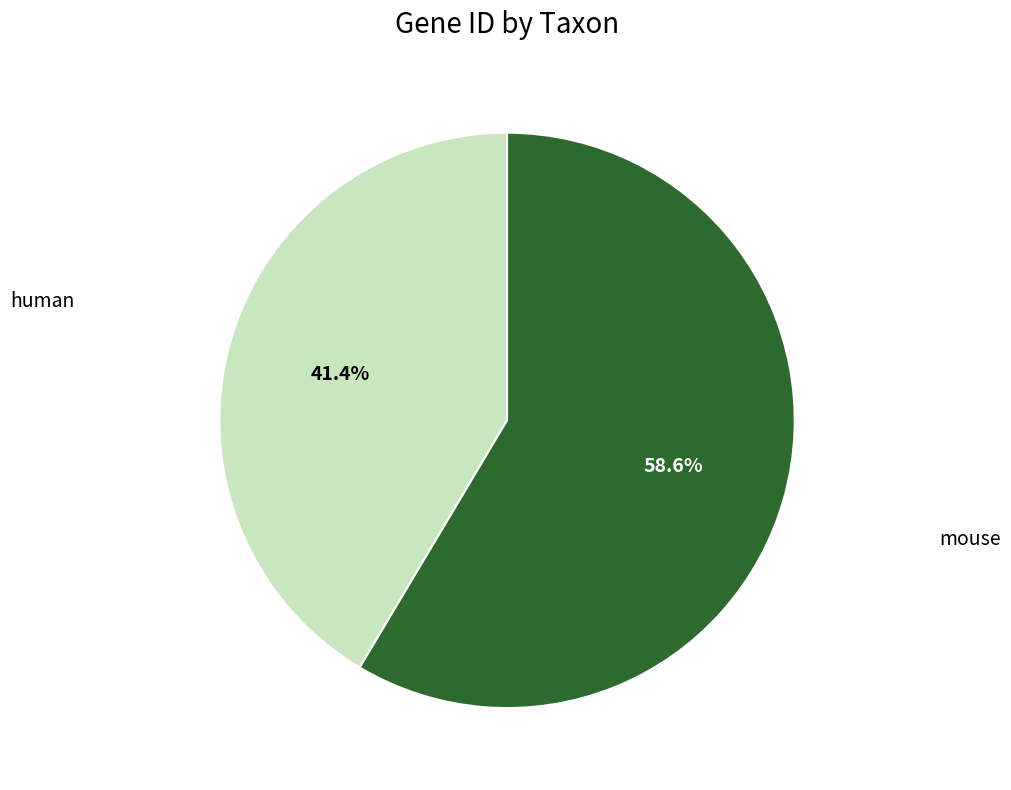

Is there any slice that represents more than half of the pie?

Yes